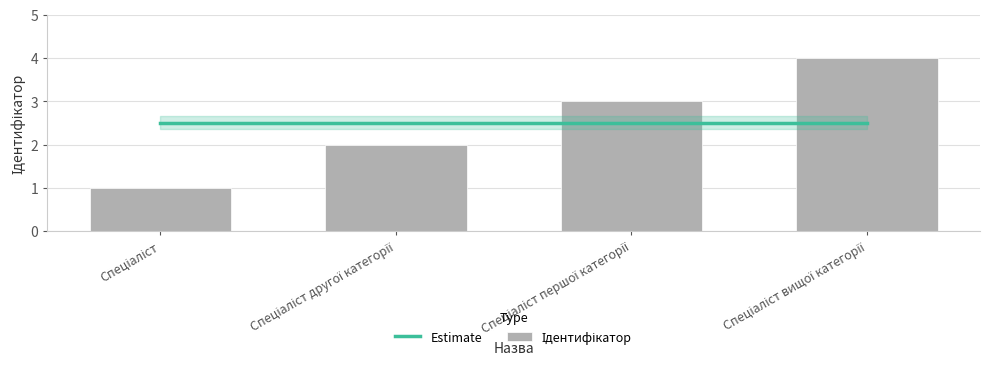

Rank the series by their maximum value, from lowest to highest.

Estimate, Ідентифікатор